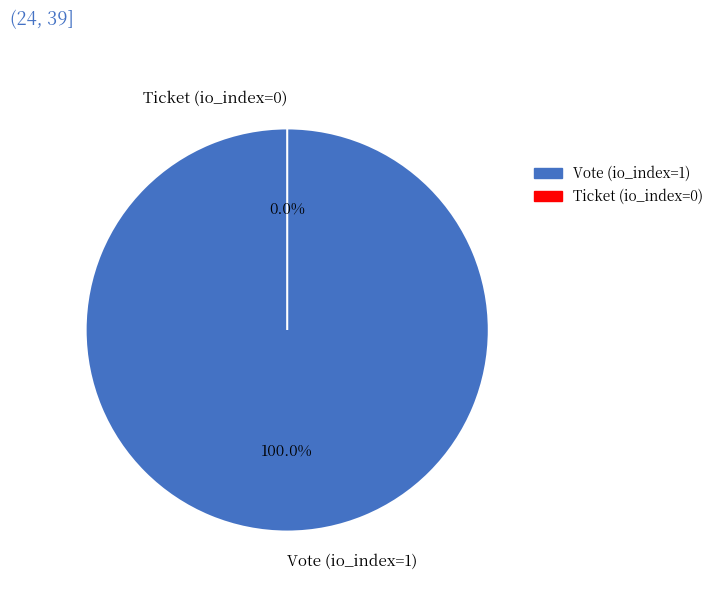

Do Vote (io_index=1) and Ticket (io_index=0) together represent more than half of the pie?

Yes